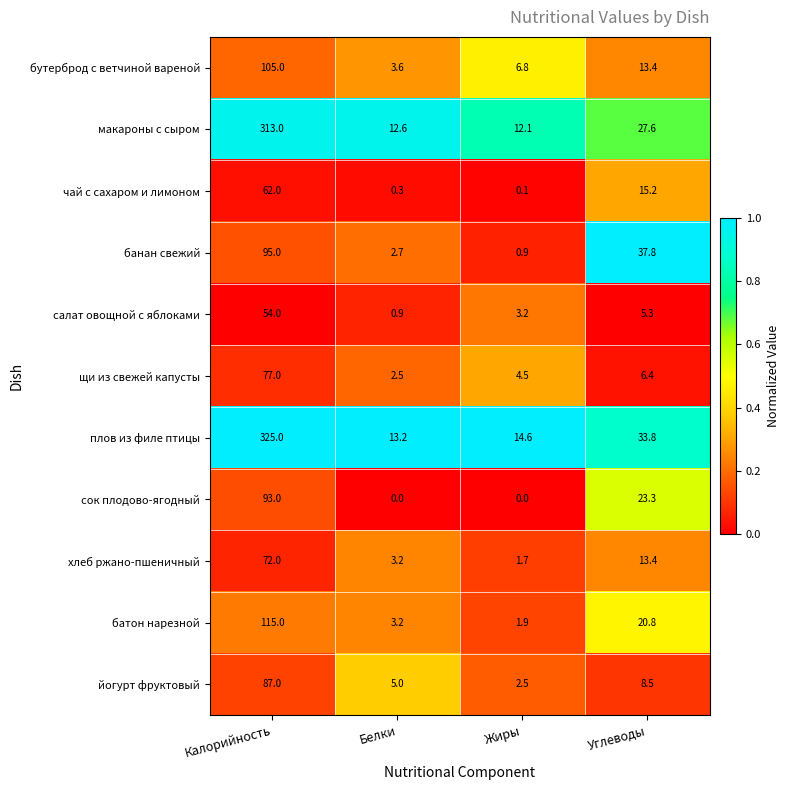

Which series changed the most between Белки and Жиры?

бутерброд с ветчиной вареной